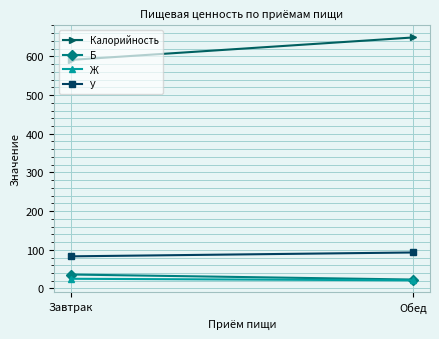

What is the difference between the highest and lowest values at Обед?

628